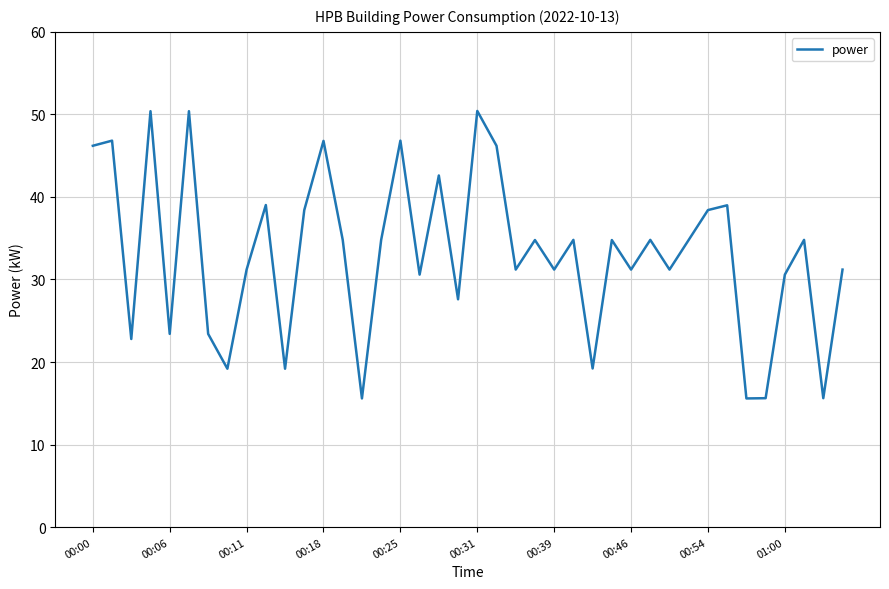

What is the difference between the maximum and minimum values?

34.8